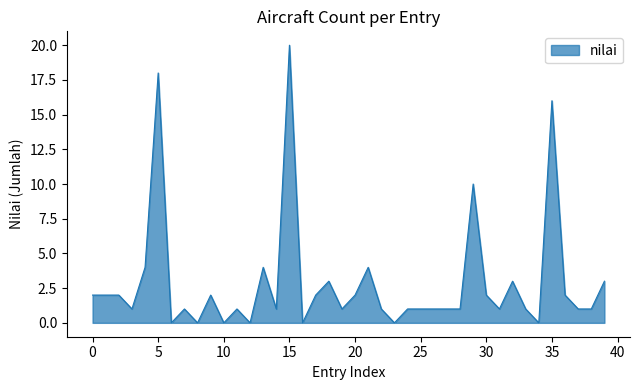

True or false: the data shows 20 at 15.

True